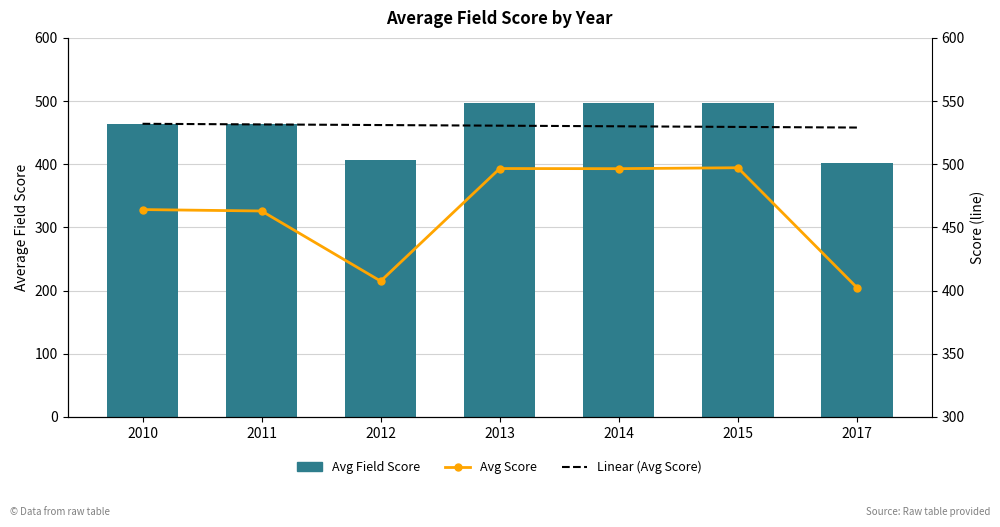

What is the sum of the Avg Field Score values at 2015 and 2012?

904.7